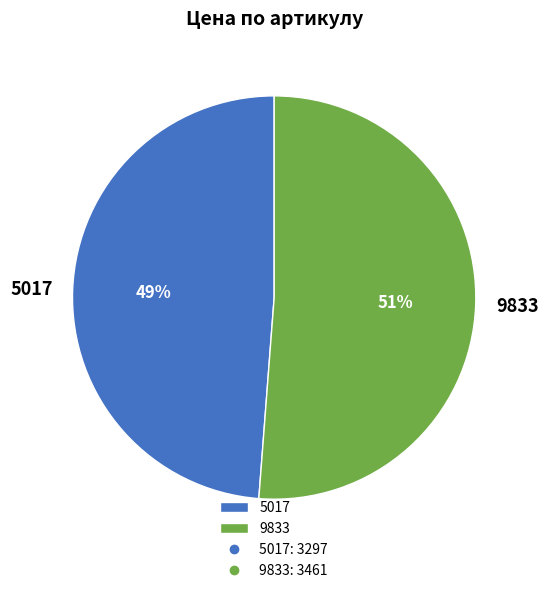

What is the largest slice in the pie chart?

9833